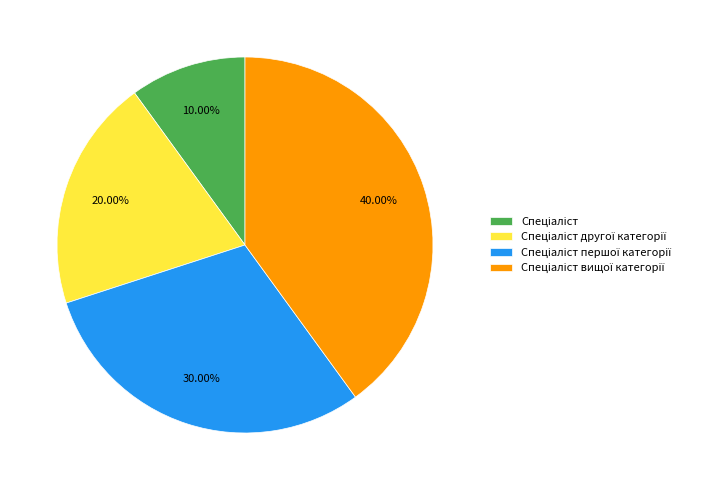

Does any single category account for the majority?

No